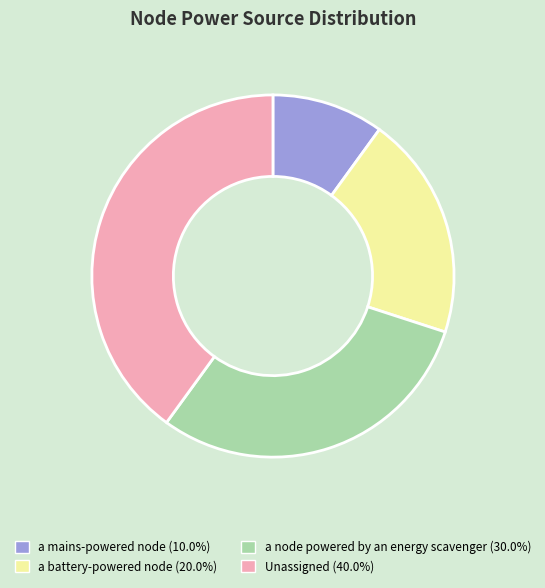

Does a mains-powered node represent more than half of the total?

No